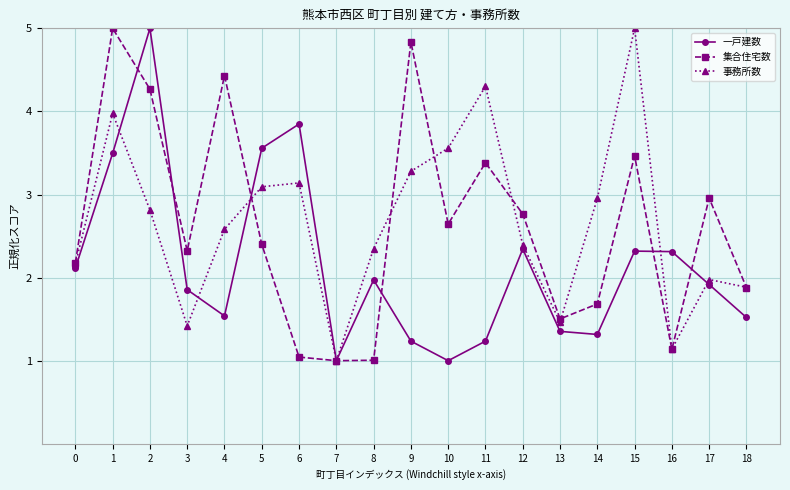

What is the highest value of the 事務所数 series?

5.0